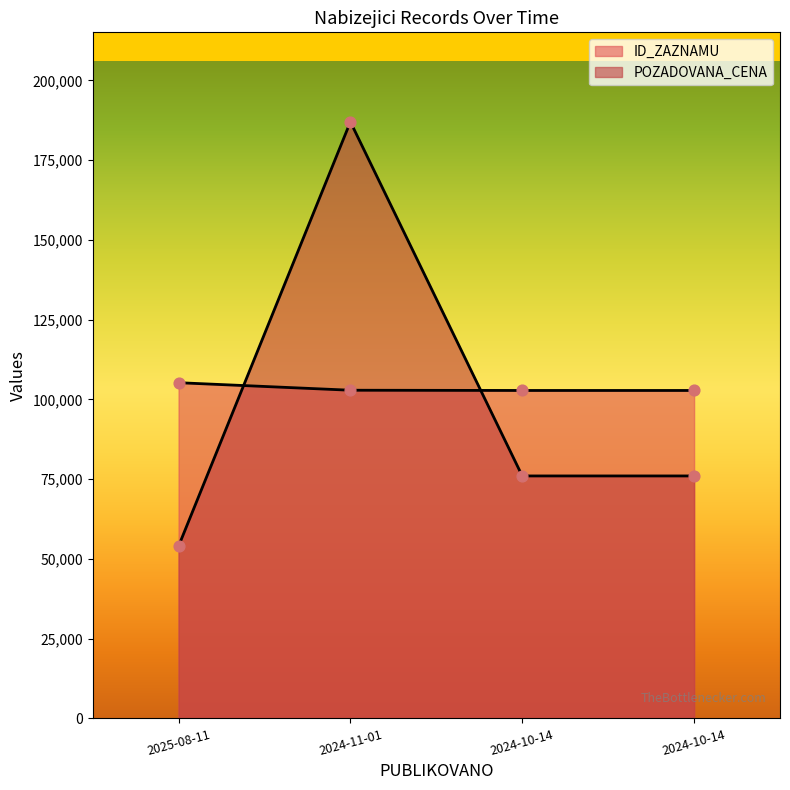

Which series contains the highest Y value?

POZADOVANA_CENA